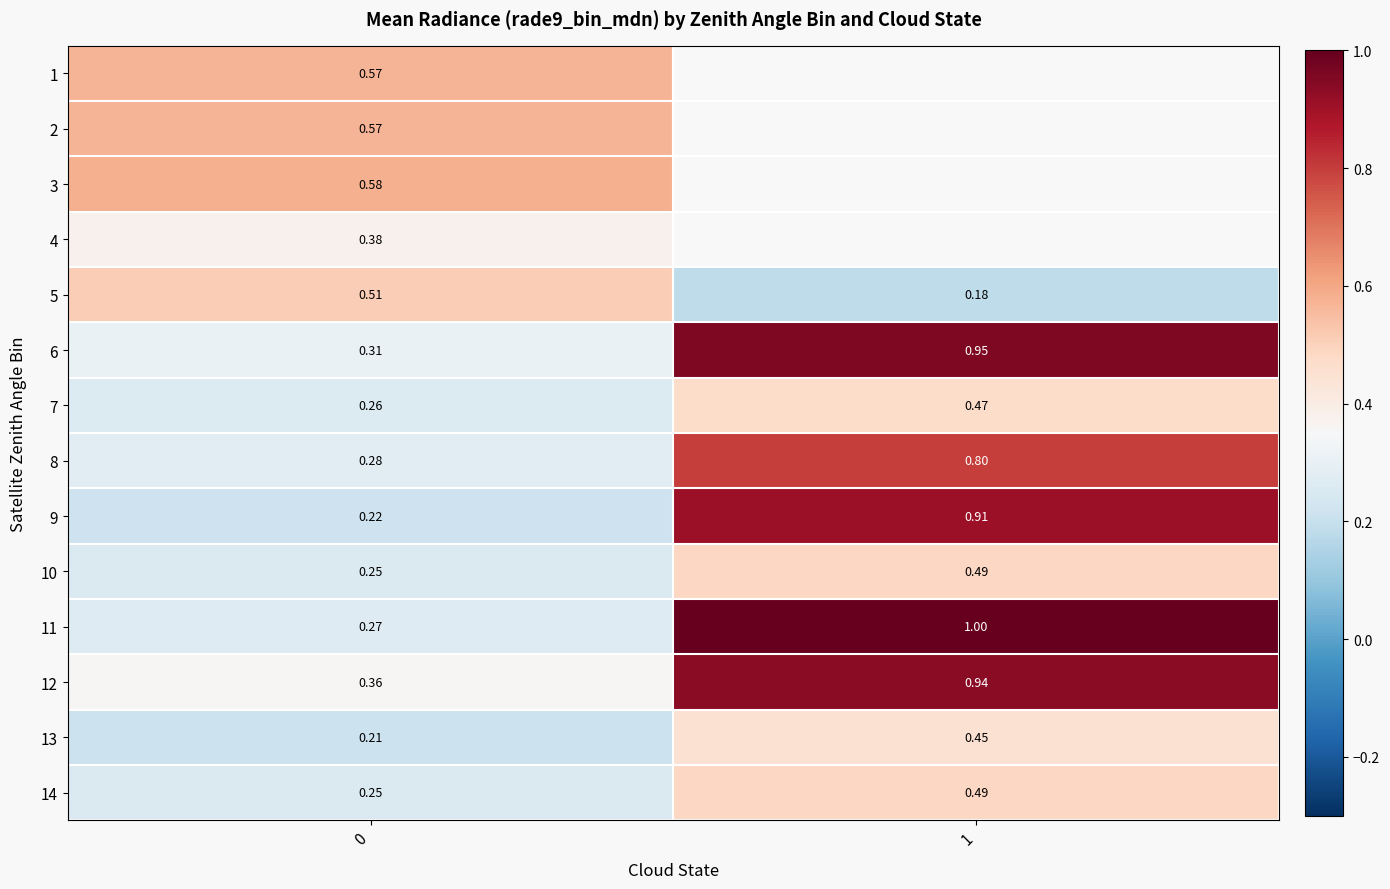

Is the value of 11 at 0 greater than the value of 4 at 0?

No